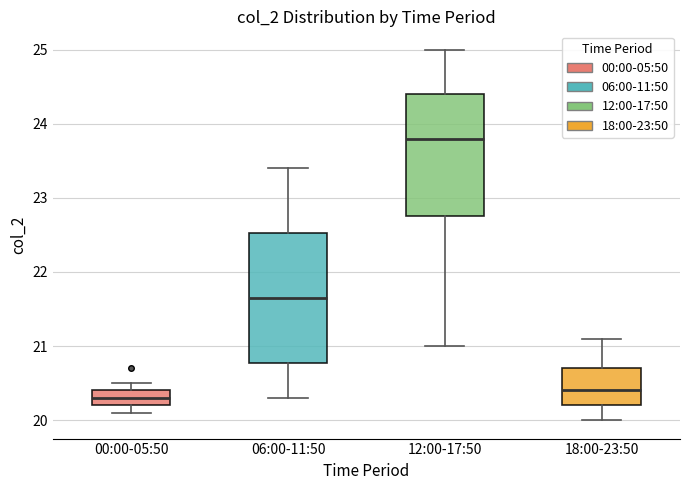

Reading left to right, transcribe this box plot: for each box, give where its median line is, the range the box spans, and where its two whiskers end, as read against the y-axis. The values are not printed on the chart, so give them approximately, as read against the axis.

00:00-05:50: median 20.3, box 20.2 to 20.4, whiskers 20.1 to 20.5
06:00-11:50: median 21.7, box 20.8 to 22.5, whiskers 20.3 to 23.4
12:00-17:50: median 23.8, box 22.8 to 24.4, whiskers 21.0 to 25.0
18:00-23:50: median 20.4, box 20.2 to 20.7, whiskers 20.0 to 21.1